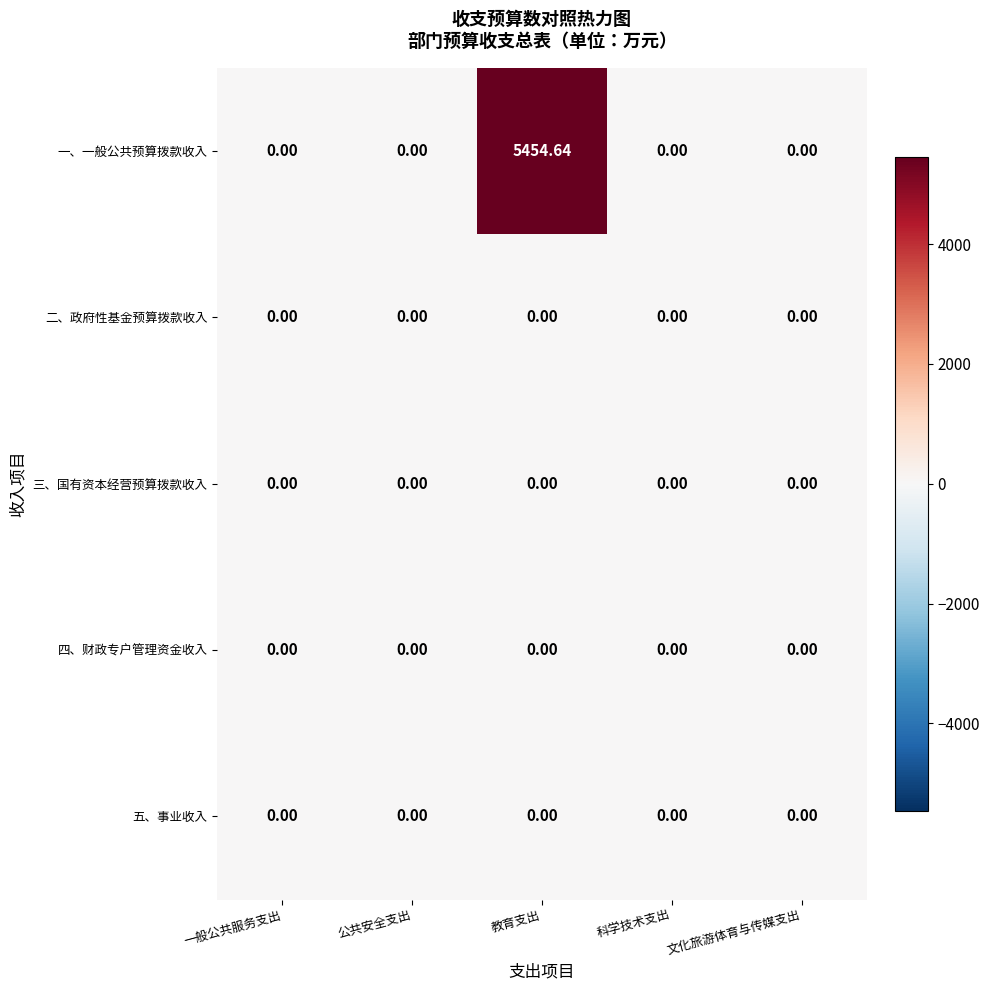

Which series has the largest total across all categories?

一、一般公共预算拨款收入